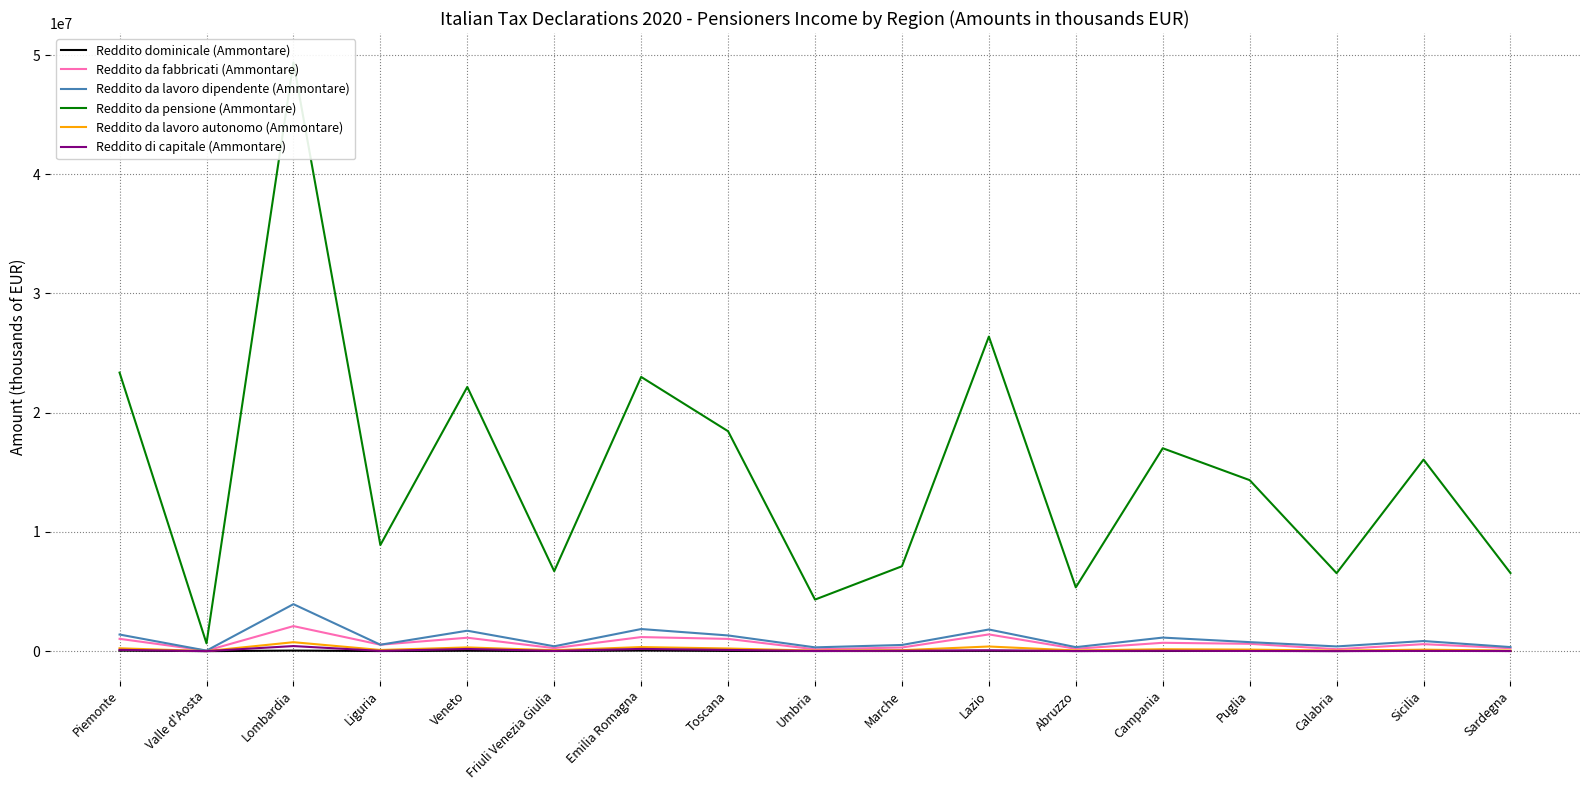

Where is Reddito da fabbricati (Ammontare) nearest to the value 1070124?

Piemonte